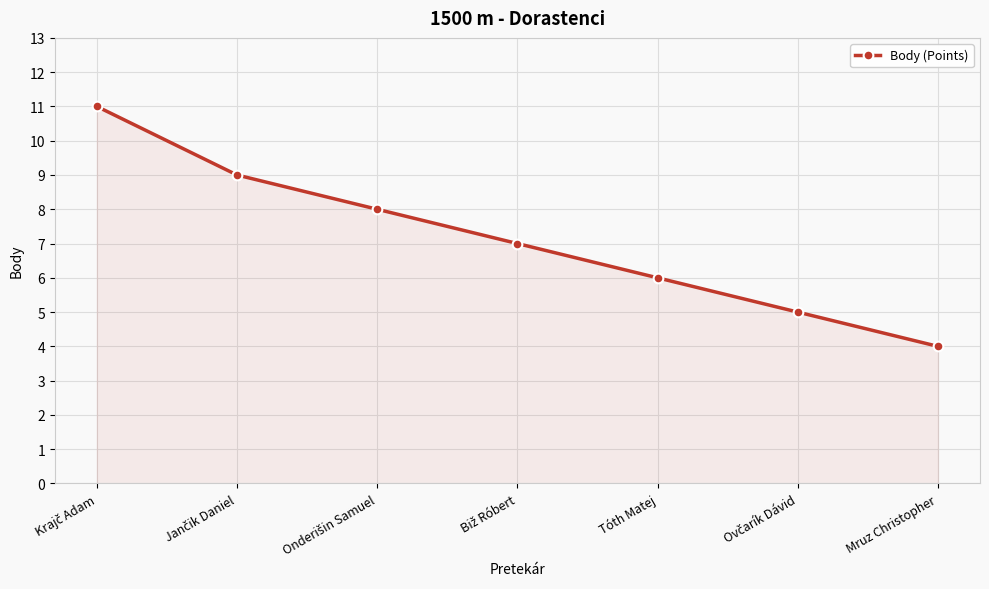

Is it true that the value at Mruz Christopher is 2?

False